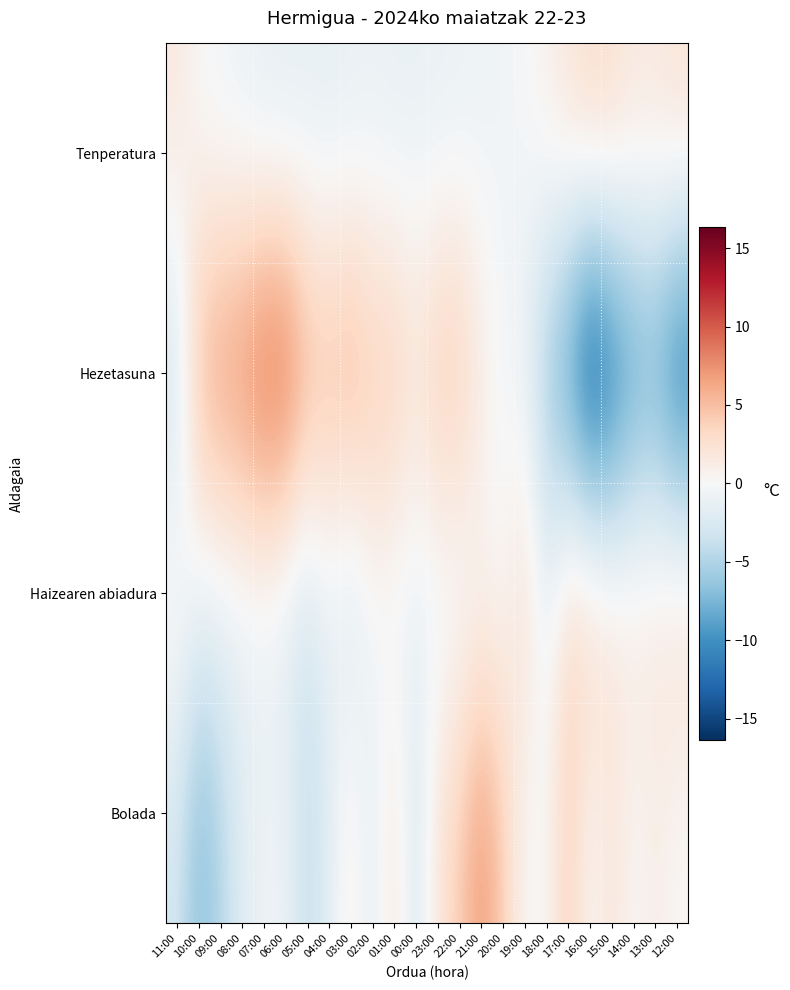

Between 06:00 and 04:00, which is larger?

04:00